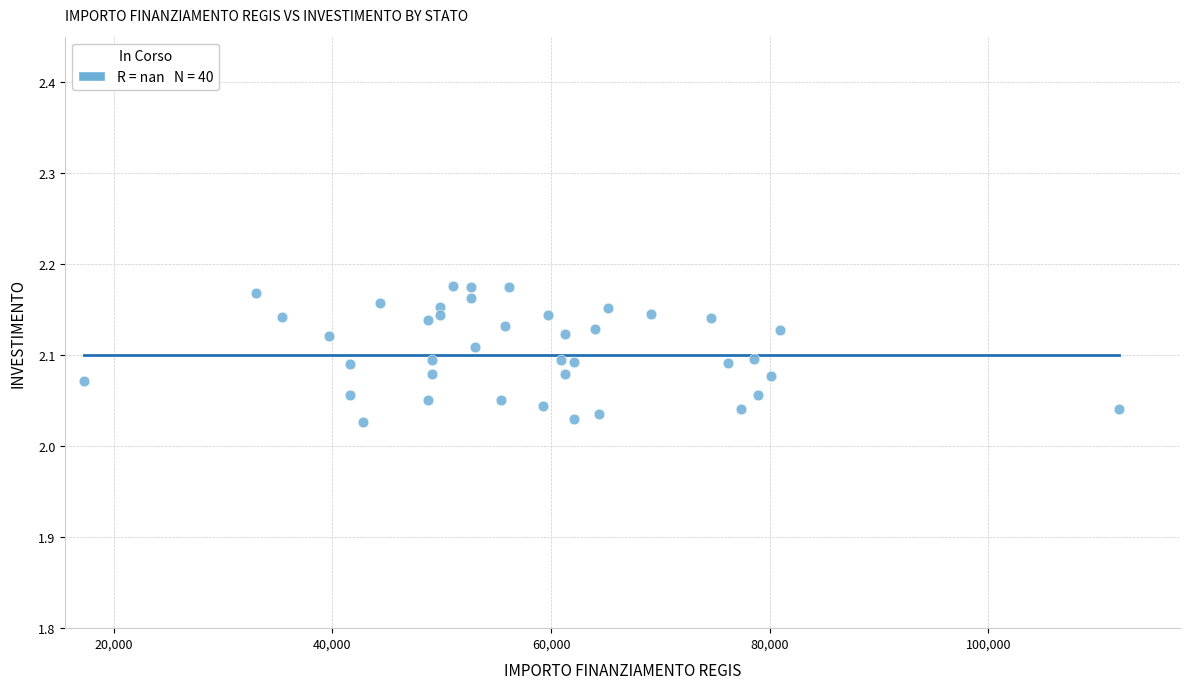

What is the range of X values (max minus min)?

94665.7